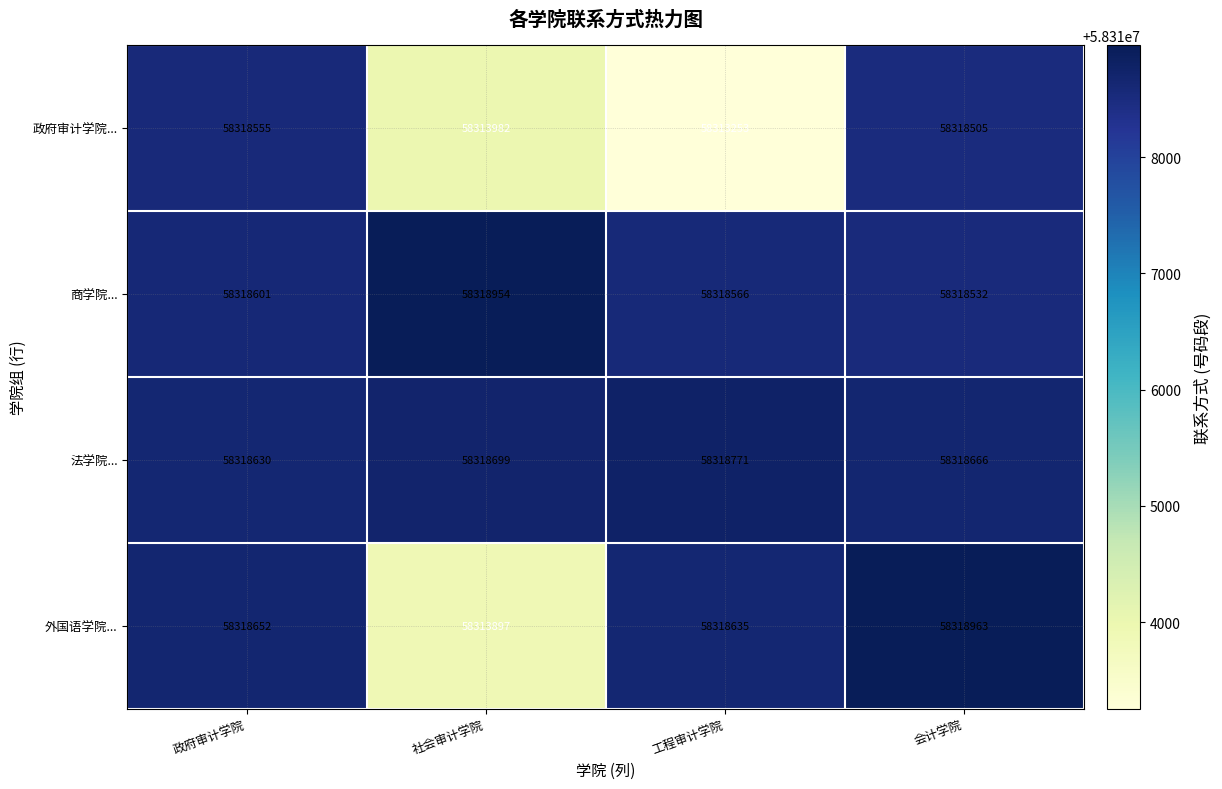

What is the difference between the highest and lowest values at 工程审计学院?

5518